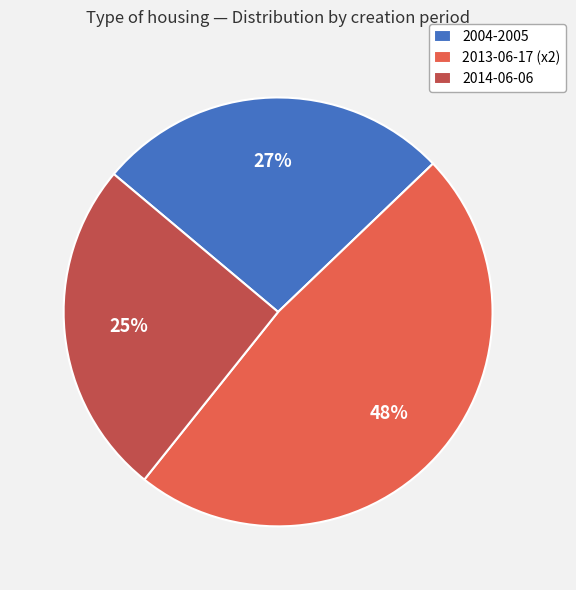

How many slices are in this pie chart?

3